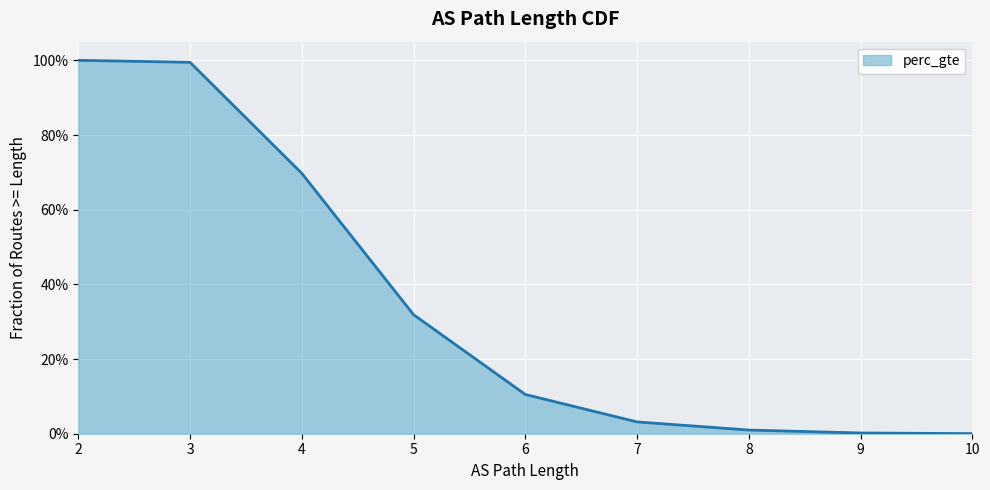

At which label is the value closest to 0?

10